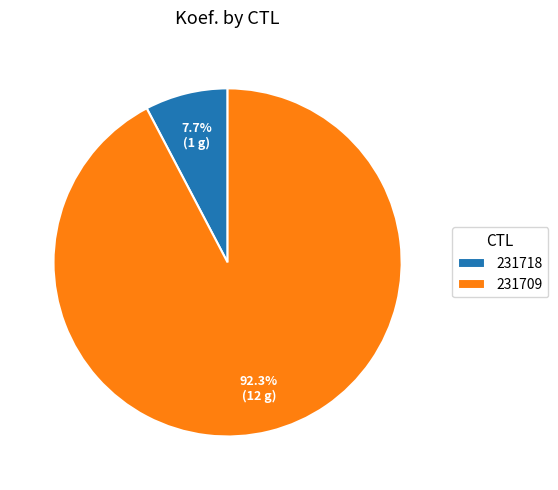

How many slices are in this pie chart?

2